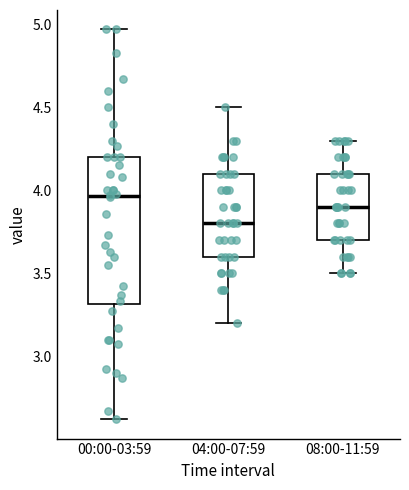

Comparing the boxes themselves (not the whiskers), which one is the tallest?

00:00-03:59